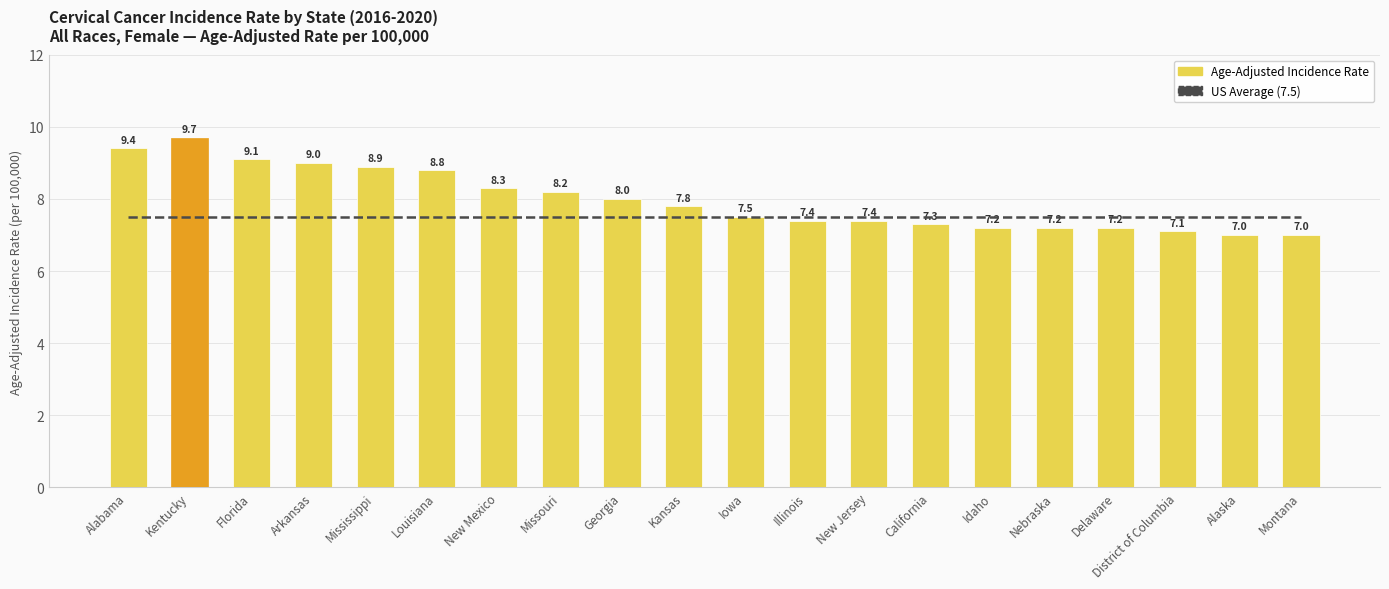

How many values in the Age-Adjusted Incidence Rate series exceed 7?

18